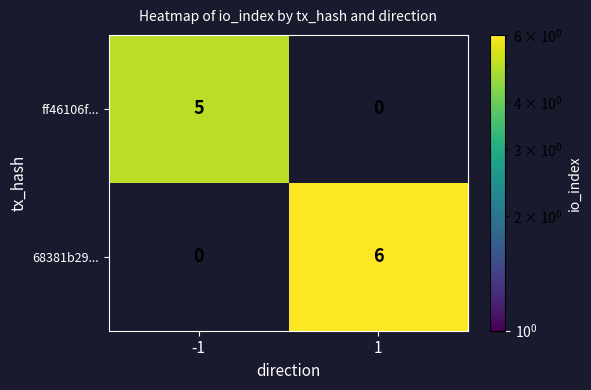

Rank the series at 1 from lowest to highest value.

ff46106f..., 68381b29...